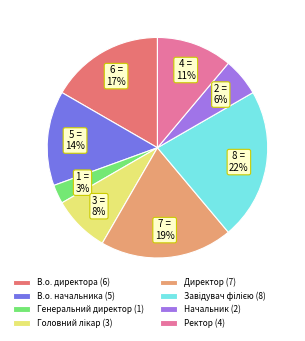

What percentage is the Генеральний директор slice, to the nearest percent?

3%